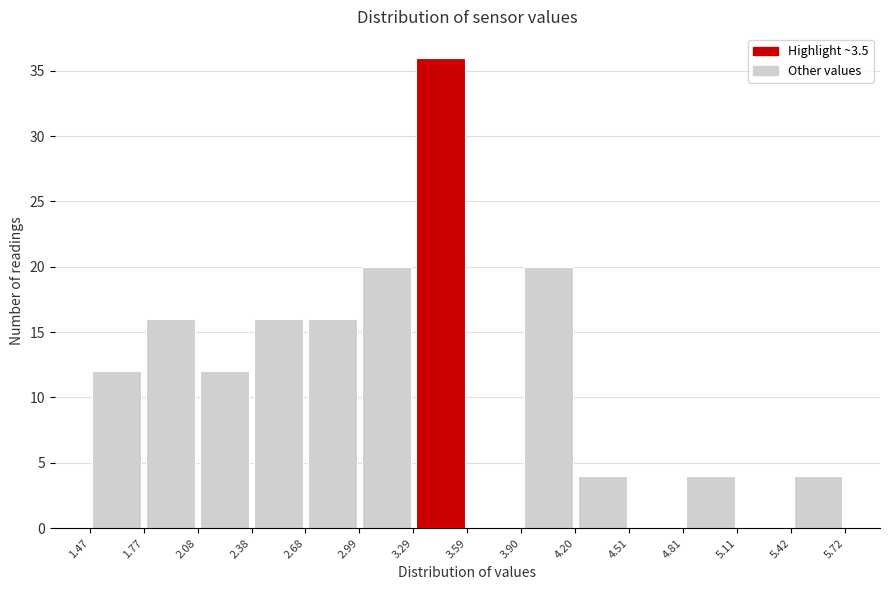

Over which range of the x-axis is the bar tallest?

3.29 to 3.59